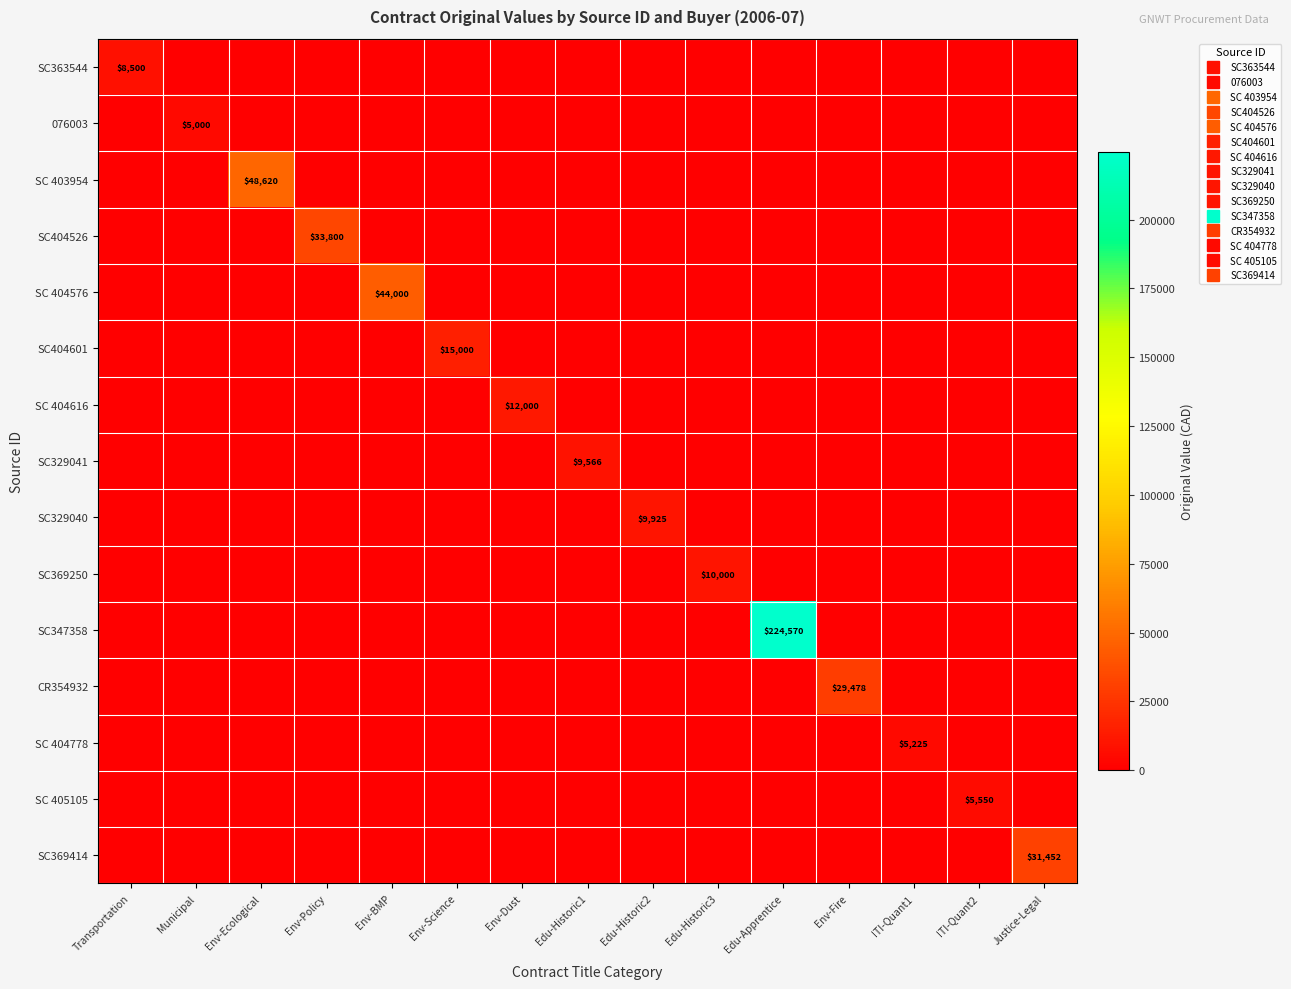

True or false: SC 405105 has a value of -3248.7 at ITI-Quant1.

False